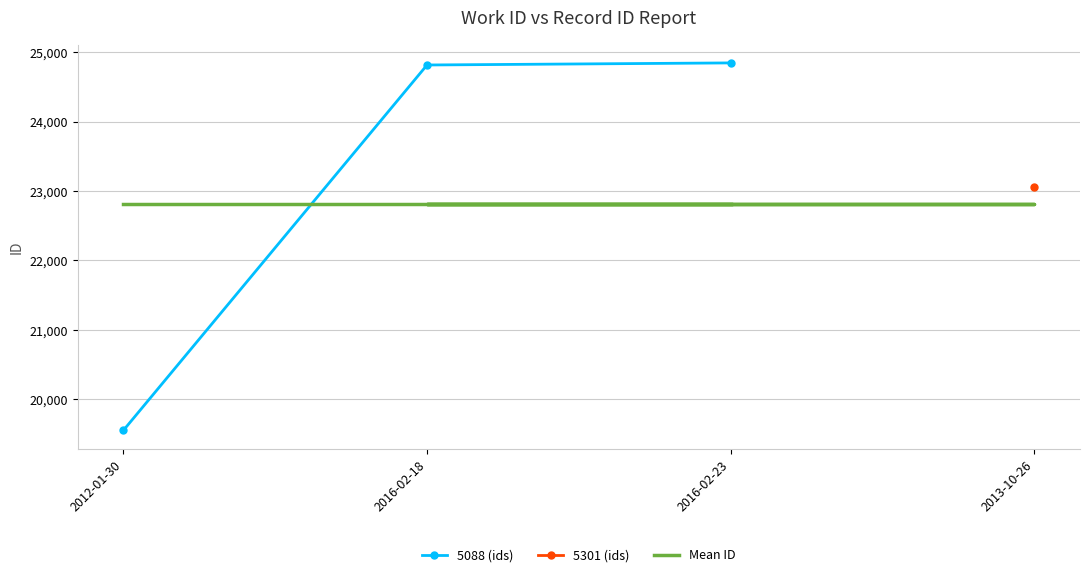

Between 2016-02-23 and 2016-02-18, which is larger?

2016-02-23